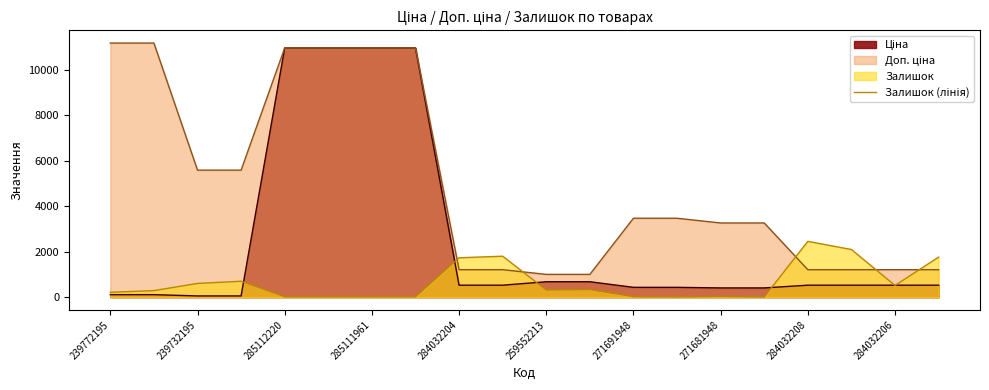

What is the greatest value displayed?

11182.0